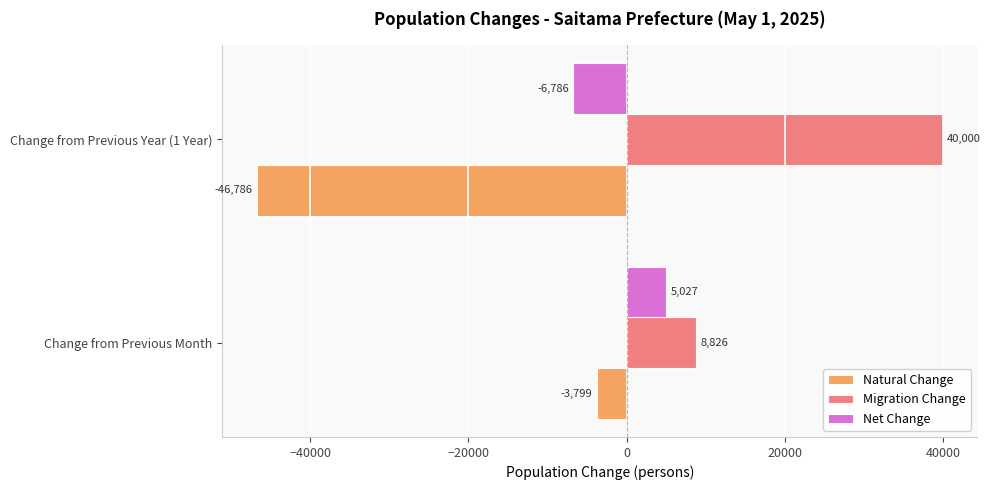

What is the difference between the Natural Change values at Change from Previous Year (1 Year) and Change from Previous Month?

42987